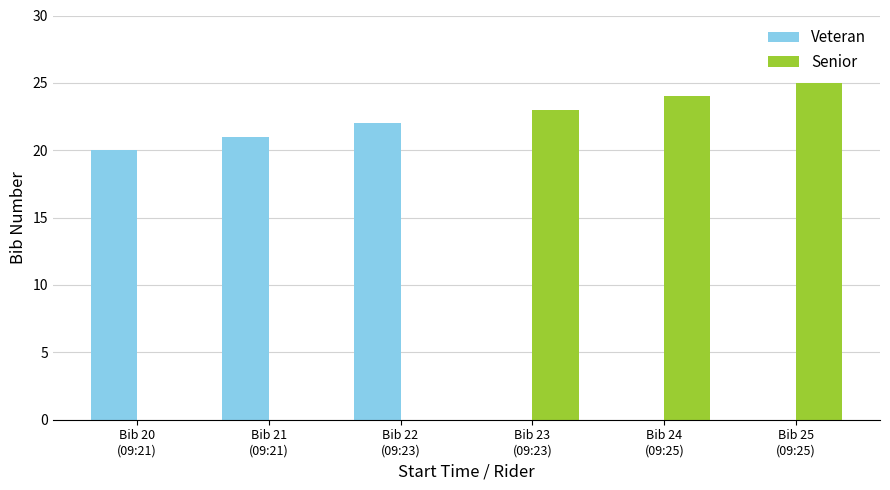

Which series has the largest total across all categories?

Senior